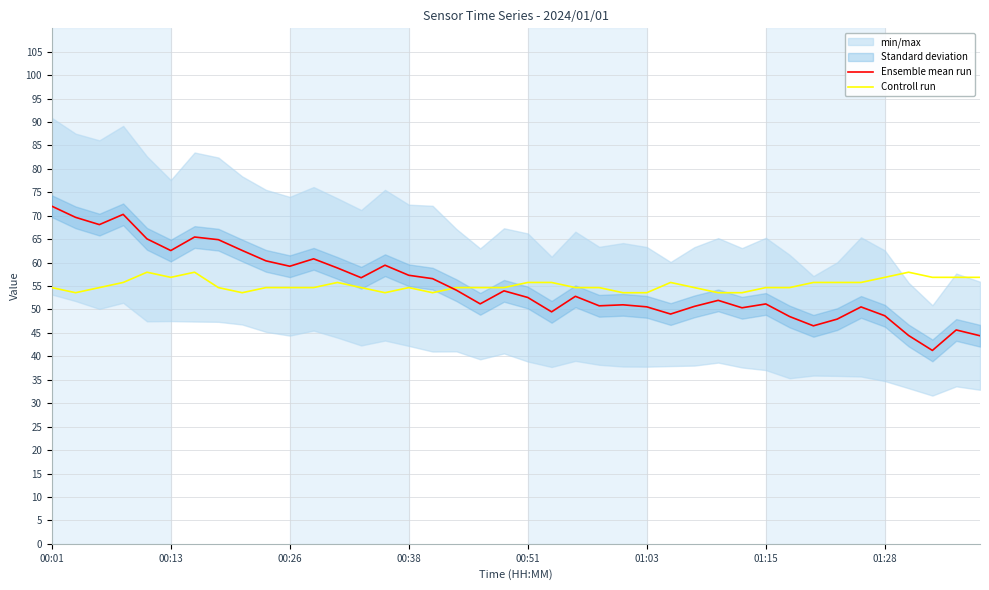

Is the value of Ensemble mean run at 9 greater than the value of Controll run at 16?

Yes